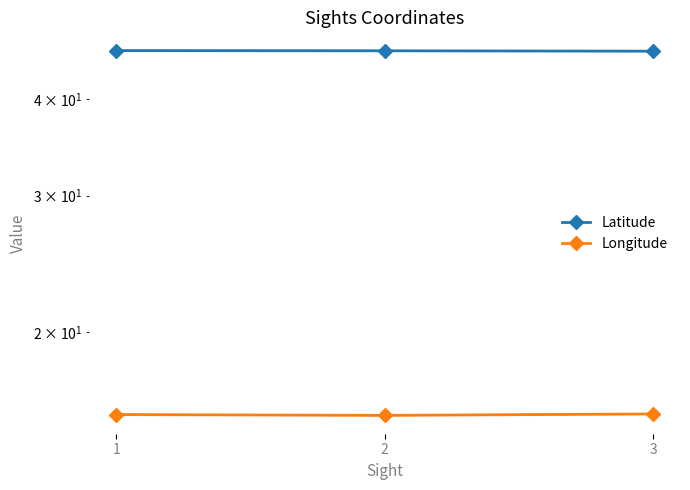

What are all the series names shown in the legend?

Latitude, Longitude